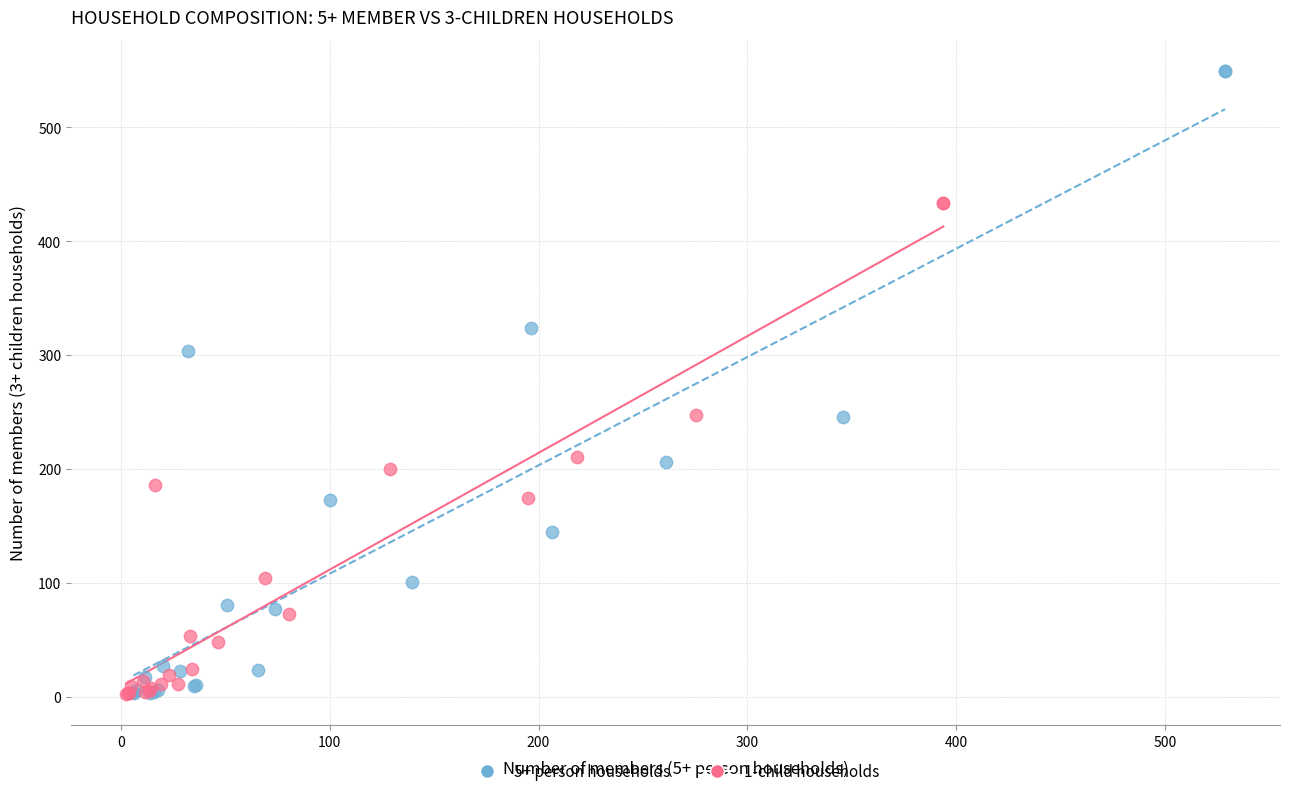

Which series has the widest spread of Y values?

5+ person households